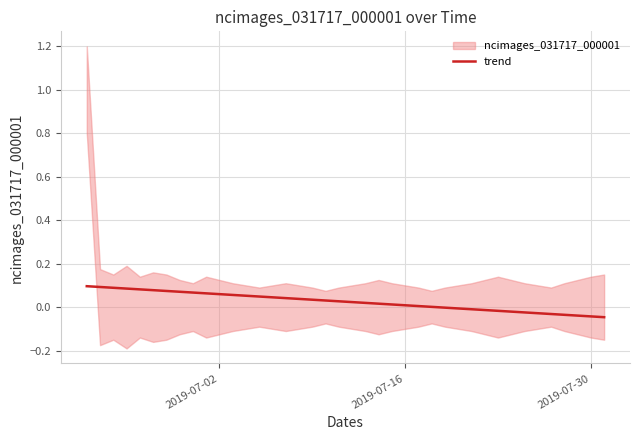

Is it true that trend equals 0.0 at 2019-07-16?

True